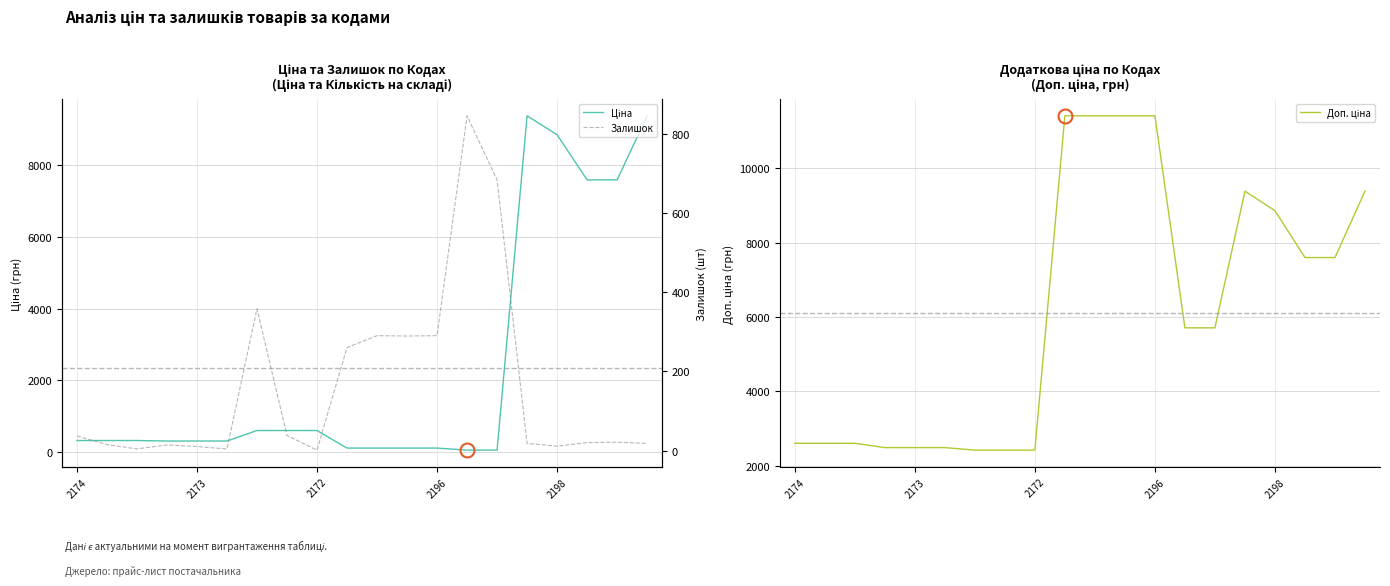

Which series has the largest total across all categories?

Доп. ціна